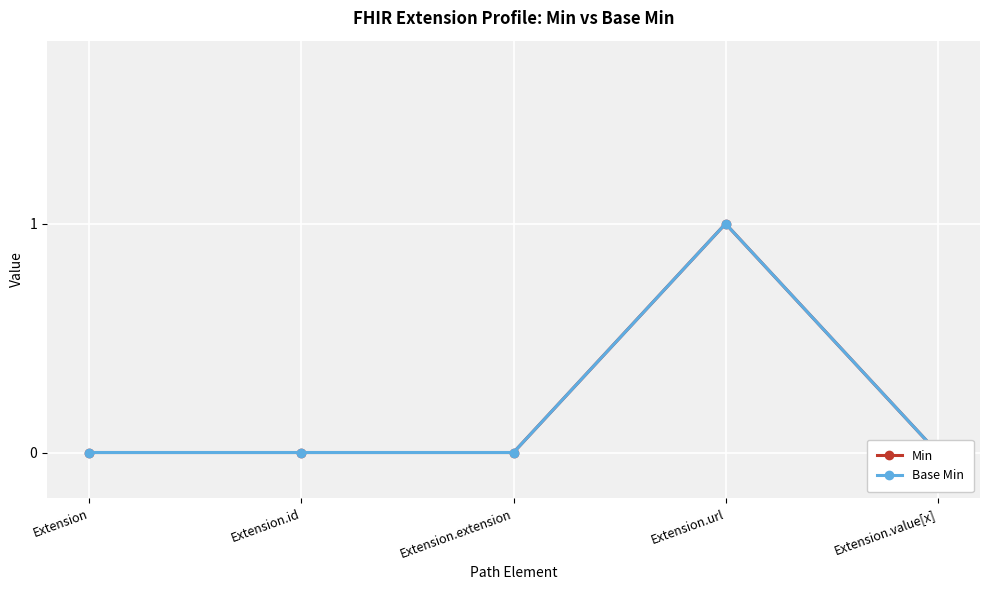

At which category is the sum across all series the highest?

Extension.url